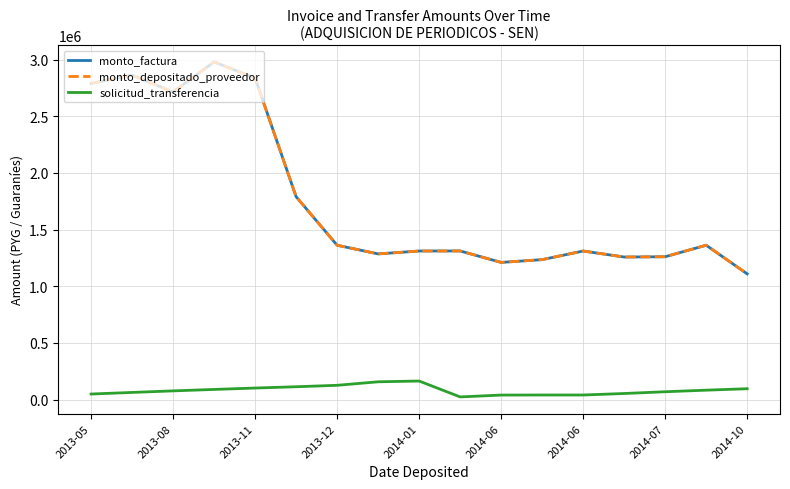

Does the chart display data point markers on the line(s)?

No